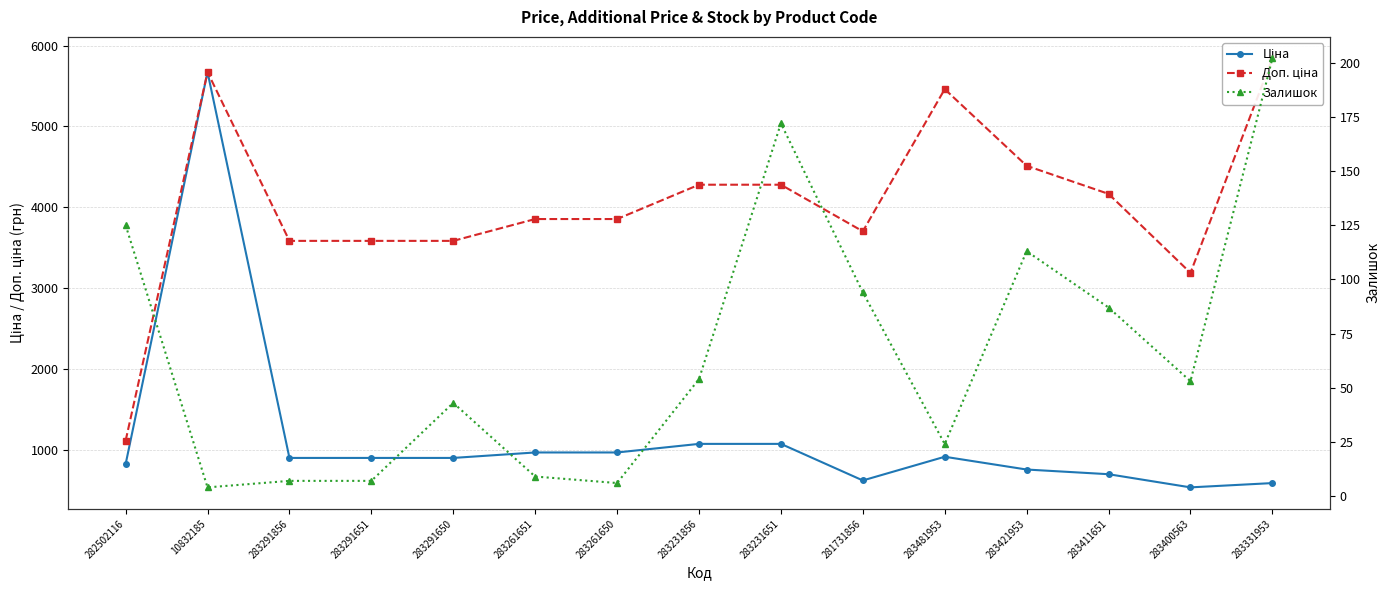

Is this an area chart (filled region under the line)?

No